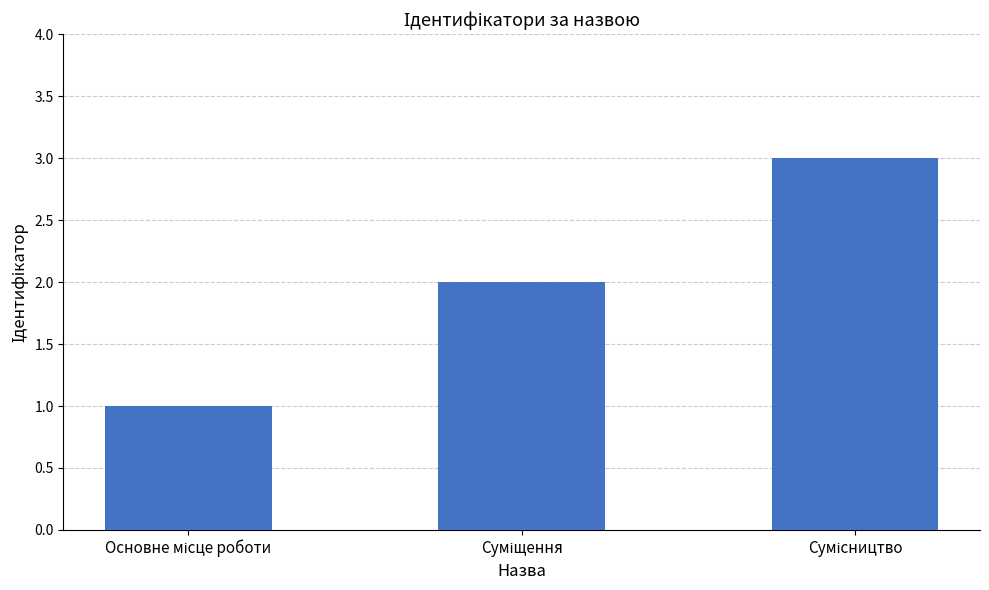

How many values are below 2?

1